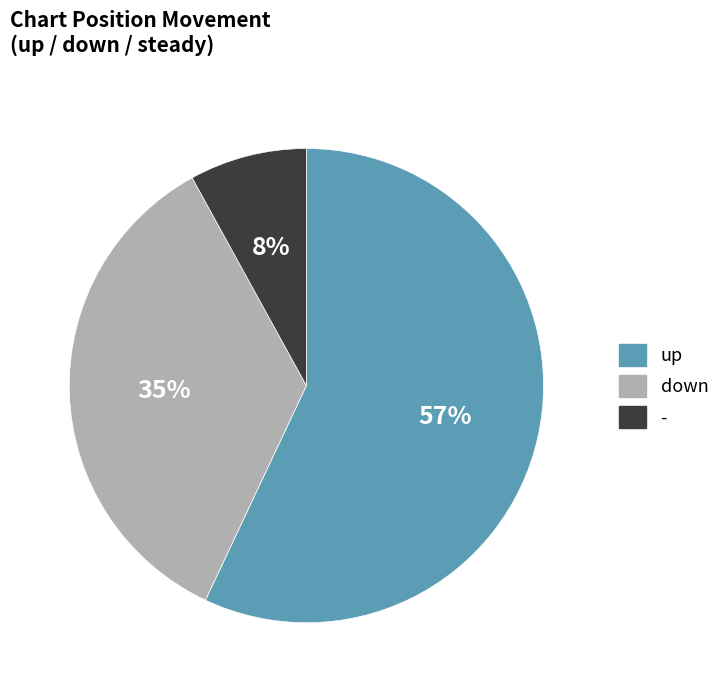

Combined, do up and down account for over 50%?

Yes